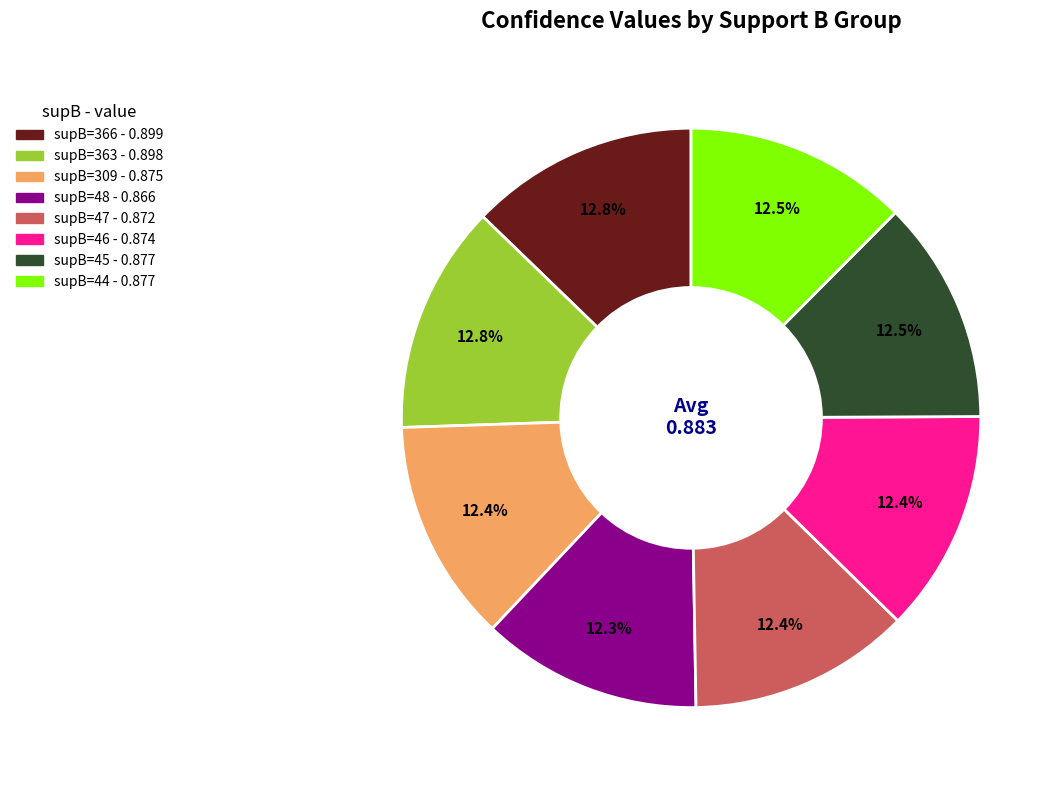

Is there any slice that represents more than half of the pie?

No